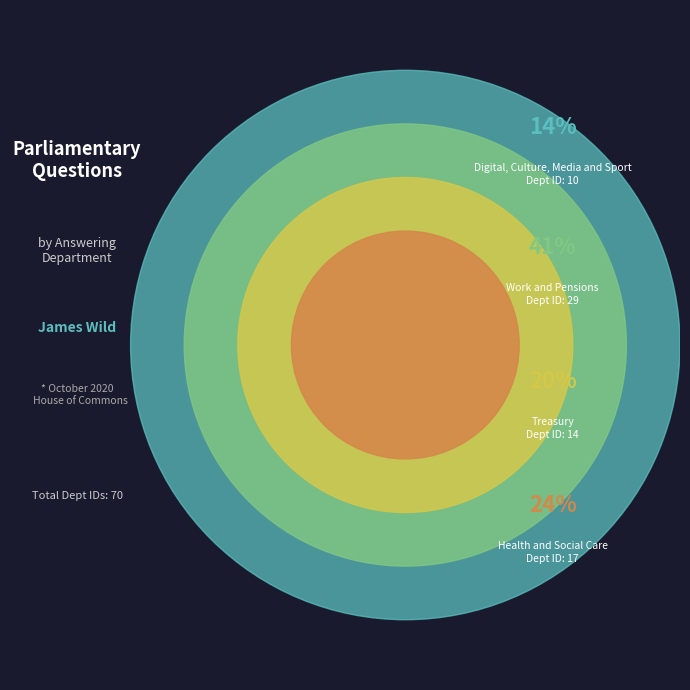

Approximately how many times larger is the value at Treasury compared to Work and Pensions?

0.5